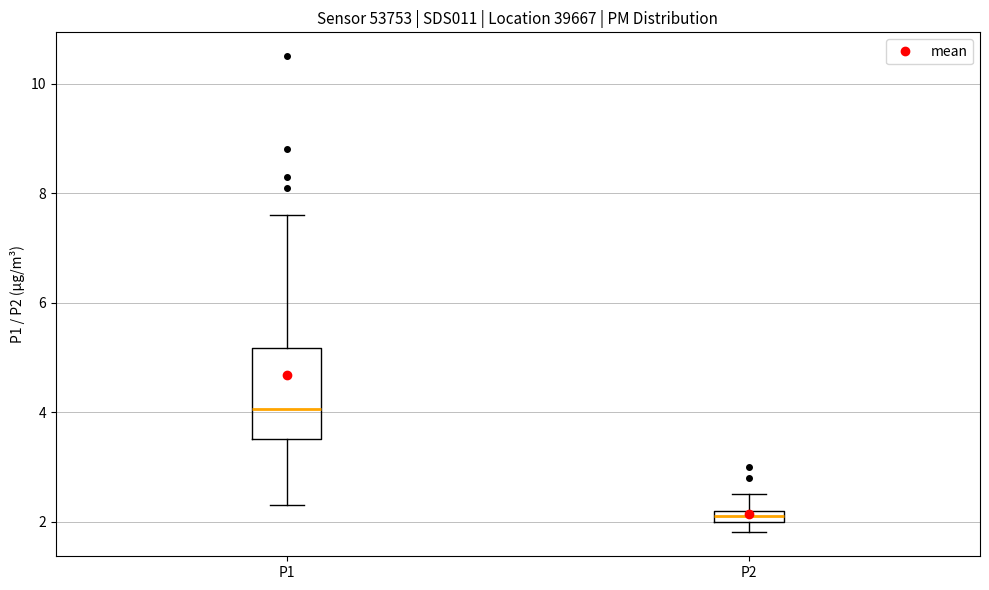

Which box is the tallest, from its lower edge to its upper edge?

P1